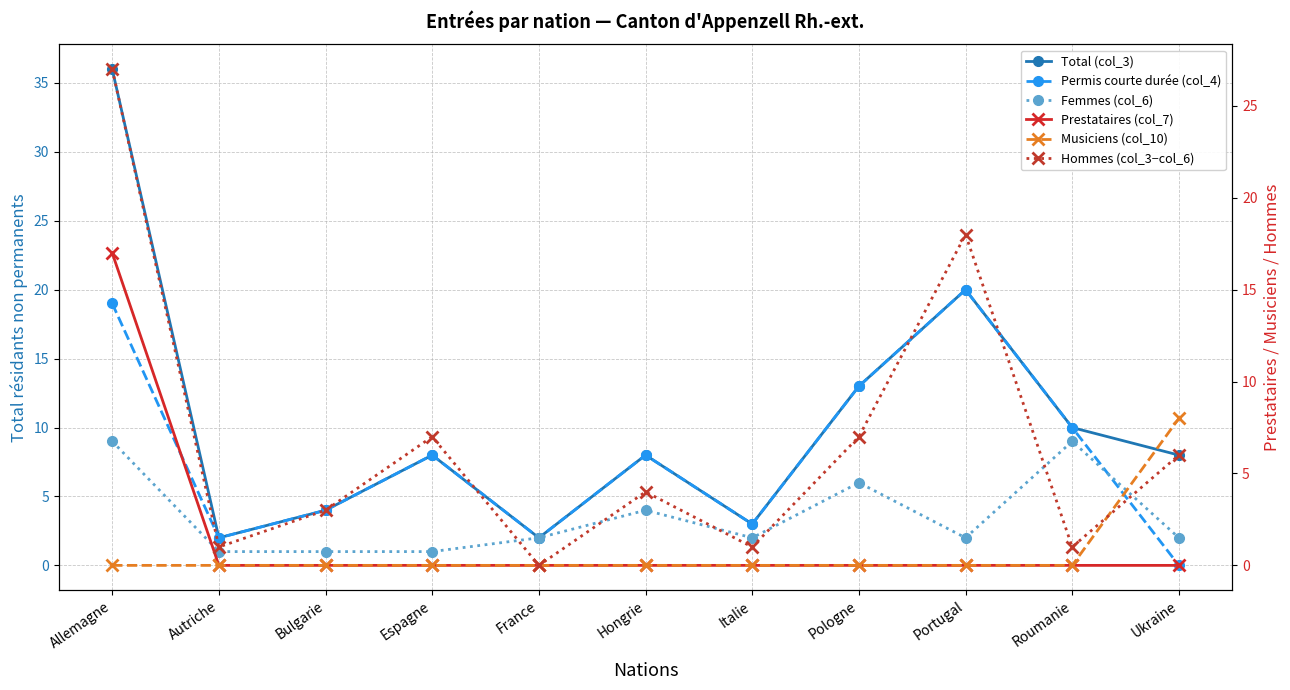

How many intersections are there between Hommes (col_3−col_6) and Femmes (col_6)?

4